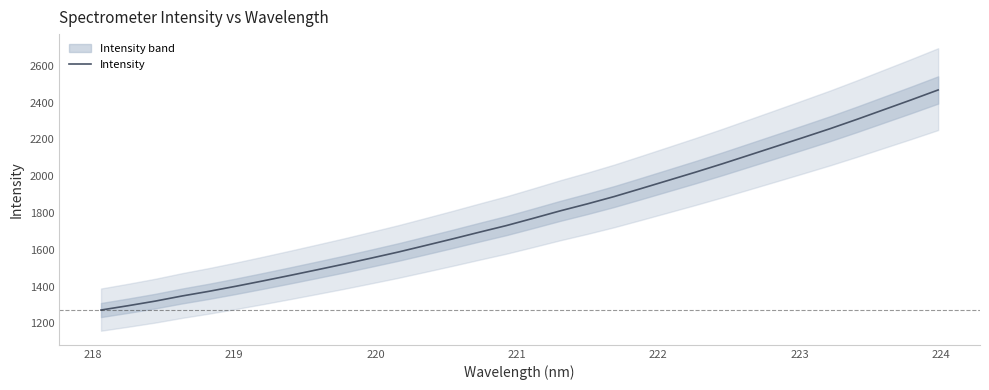

What is the maximum value for Intensity?

2468.2